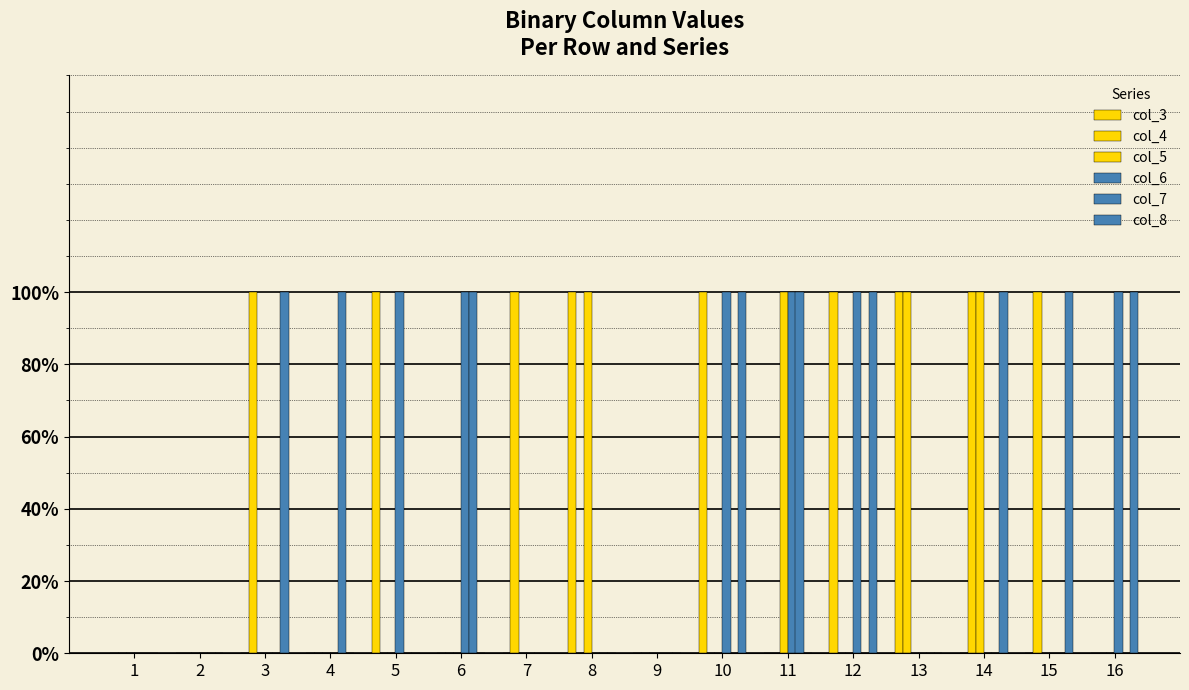

Is it true that col_8 equals 0 at 1?

True